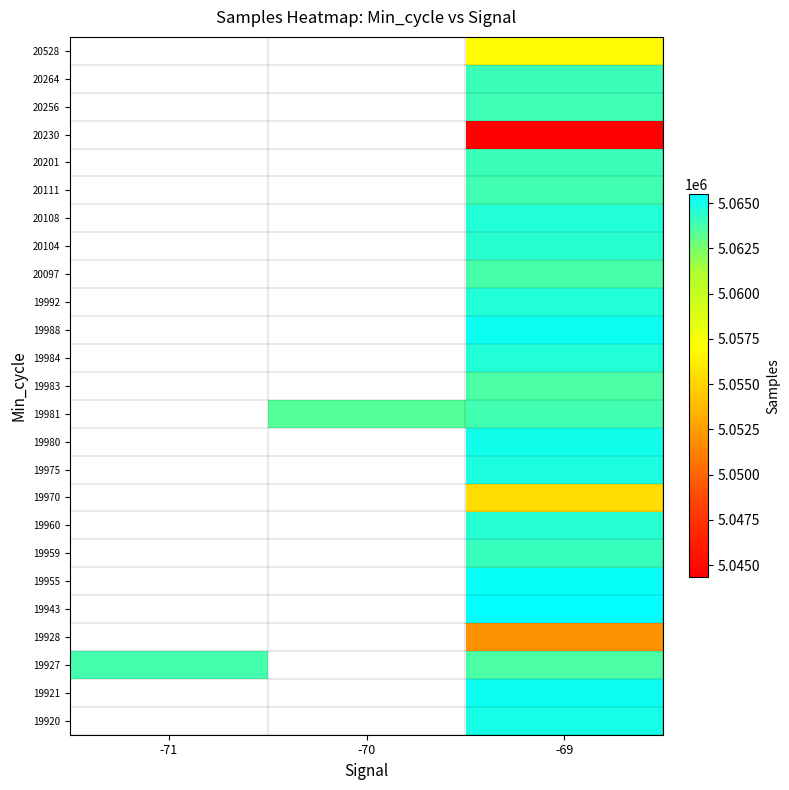

Count the number of data series in this chart.

25